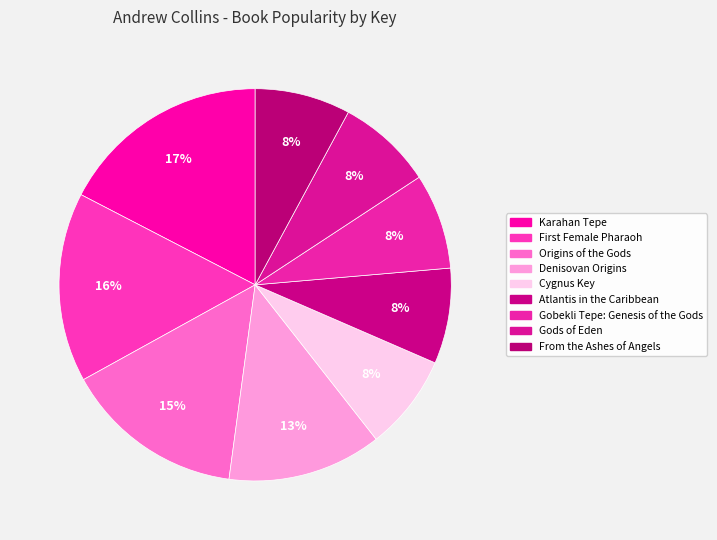

Is it true that Denisovan Origins is 1% of the pie?

False